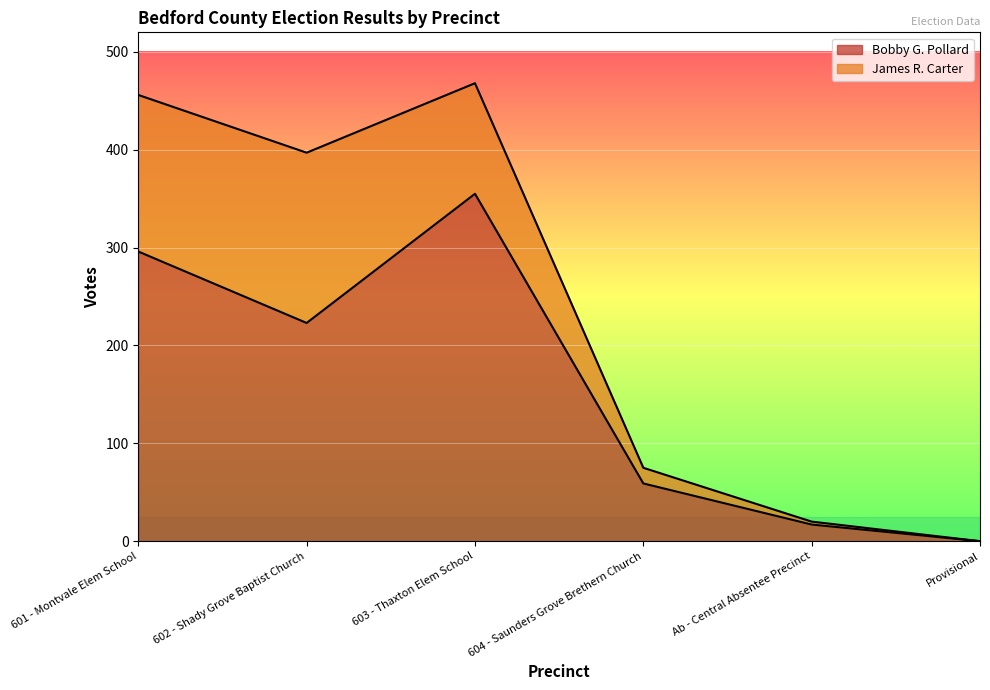

Rank the categories by value from highest to lowest.

603 - Thaxton Elem School, 601 - Montvale Elem School, 602 - Shady Grove Baptist Church, 604 - Saunders Grove Brethern Church, Ab - Central Absentee Precinct, Provisional